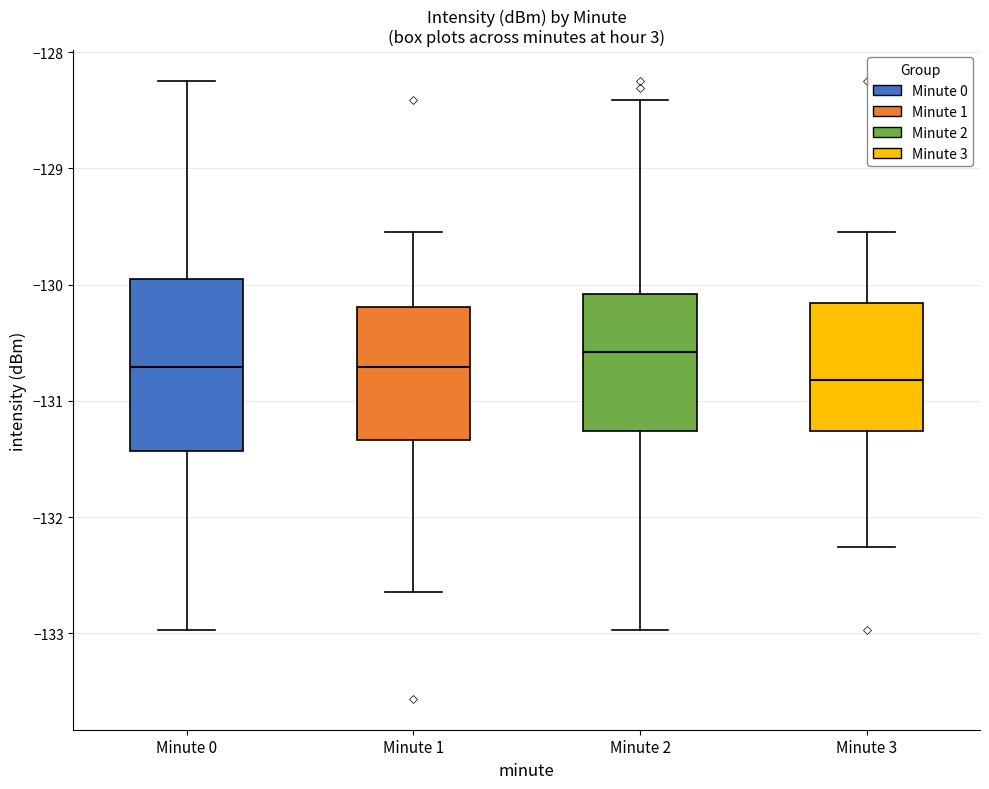

Reading left to right, transcribe this box plot: for each box, give where its median line is, the range the box spans, and where its two whiskers end, as read against the y-axis. The values are not printed on the chart, so give them approximately, as read against the axis.

Minute 0: median -130.7, box -131.4 to -129.9, whiskers -133.0 to -128.2
Minute 1: median -130.7, box -131.3 to -130.2, whiskers -132.6 to -129.5
Minute 2: median -130.6, box -131.3 to -130.1, whiskers -133.0 to -128.4
Minute 3: median -130.8, box -131.3 to -130.2, whiskers -132.3 to -129.5